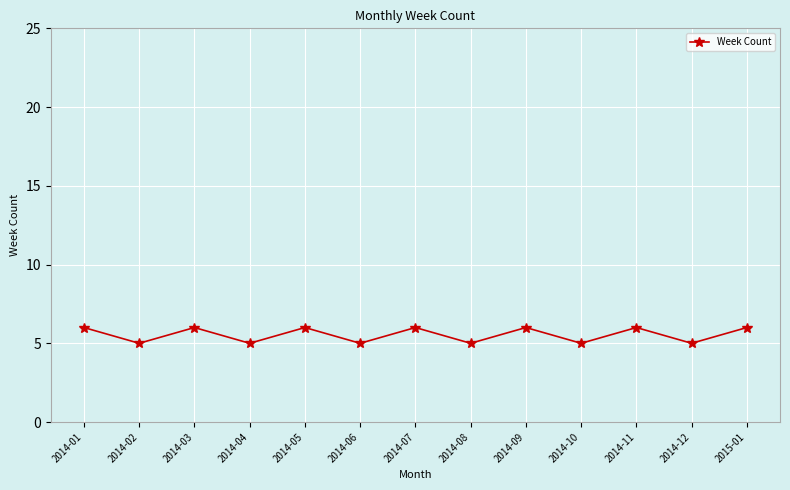

How many distinct data groups are displayed?

1